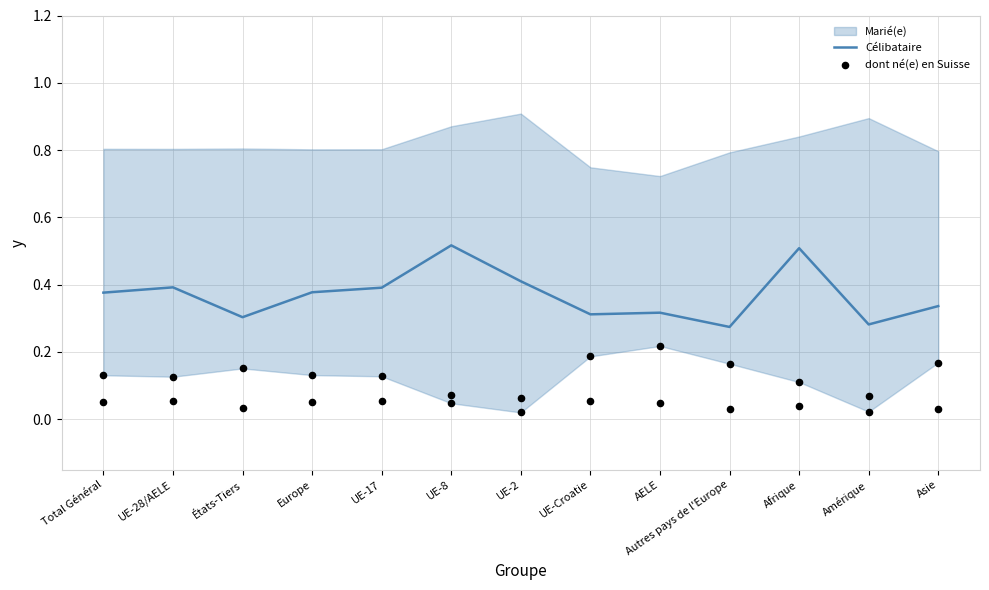

The Célibataire series shows 0.2 at UE-17. True or false?

False